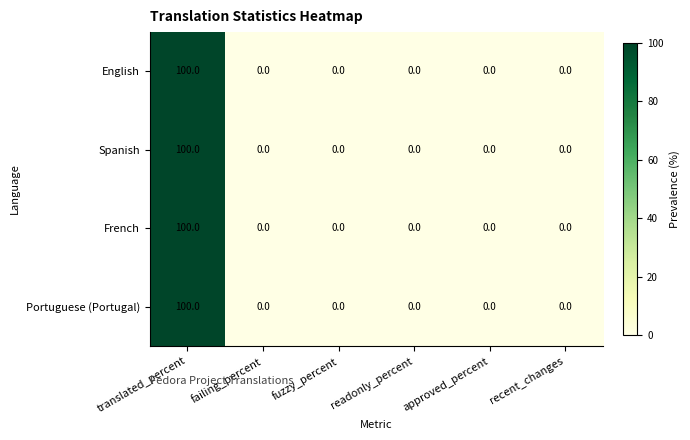

What is the highest value of the Portuguese (Portugal) series?

100